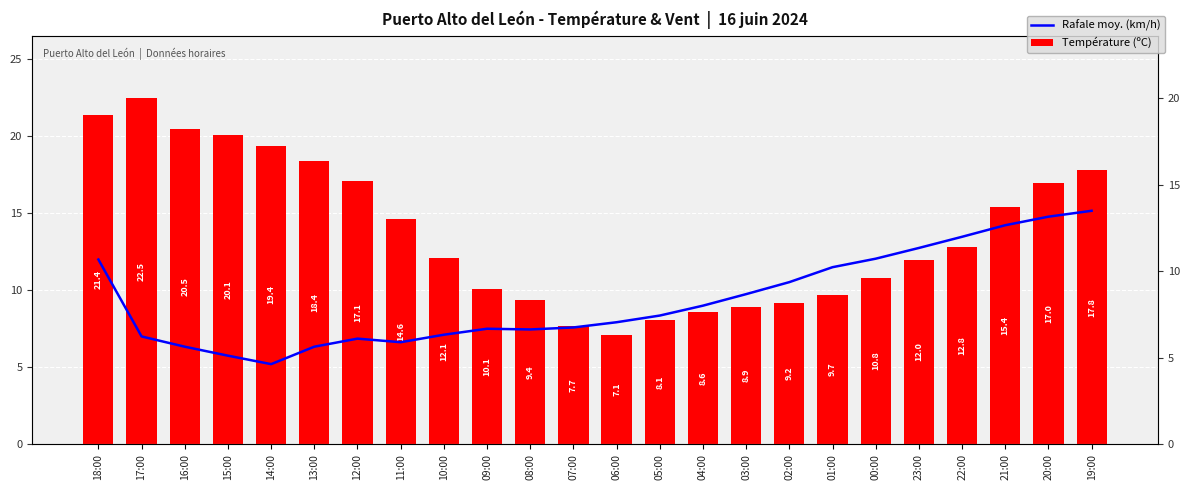

What position from the left is 15:00?

4